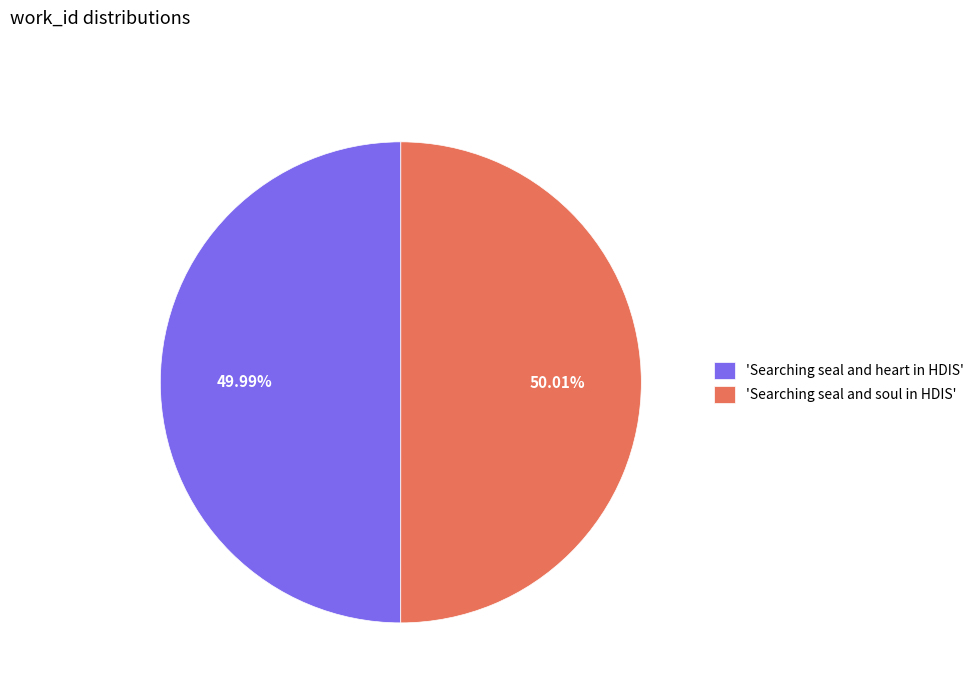

Do 'Searching seal and heart in HDIS' and 'Searching seal and soul in HDIS' together represent more than half of the pie?

Yes